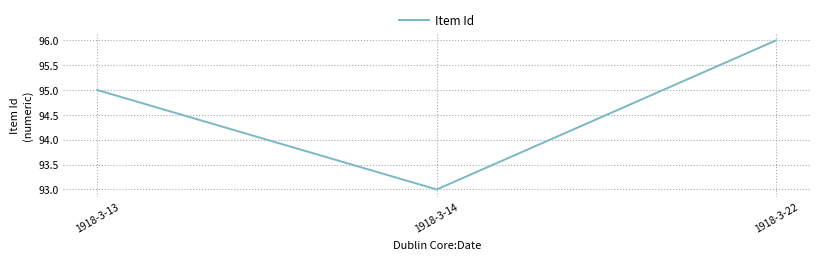

How many values are below 95?

1